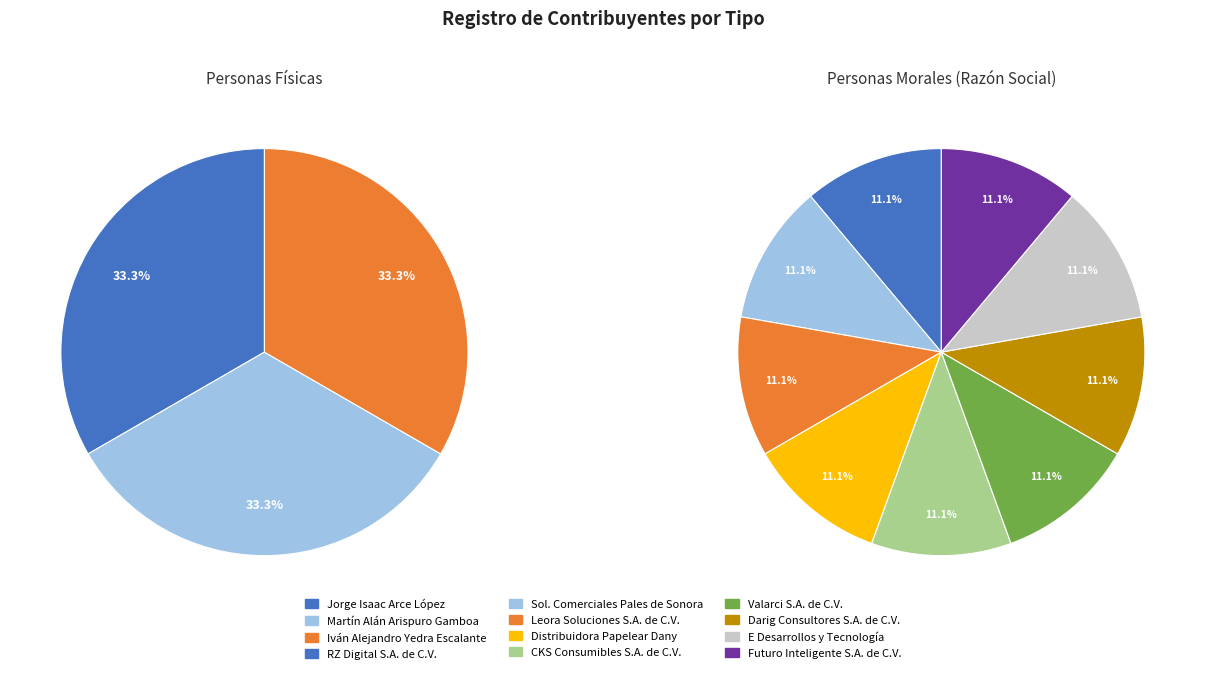

Is there any slice that represents more than half of the pie?

No